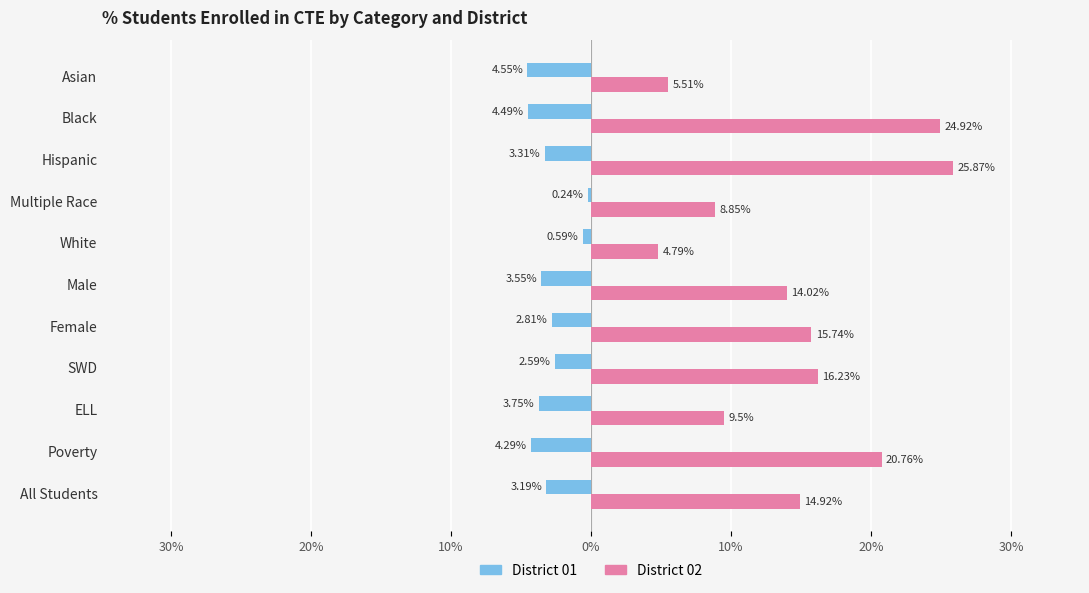

What is the difference between the second highest and second lowest values in the District 02 series?

19.4